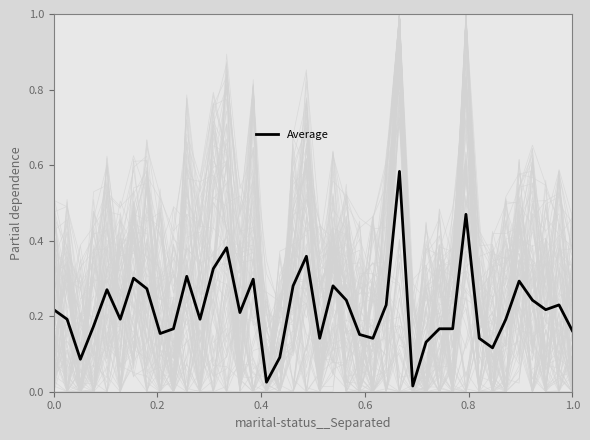

What position from the right is 0.0?

40